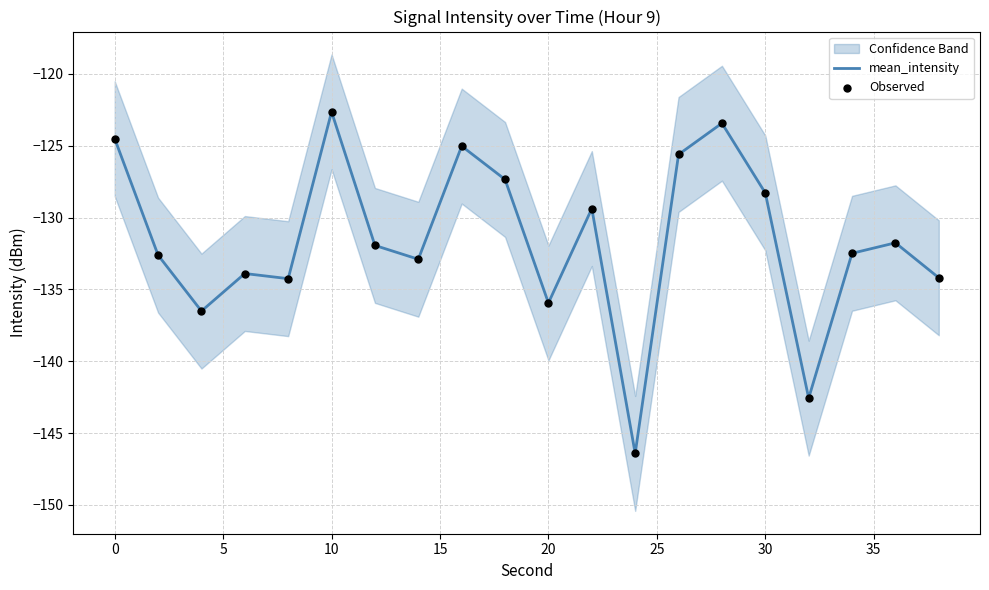

Which series contains the highest Y value?

mean_intensity